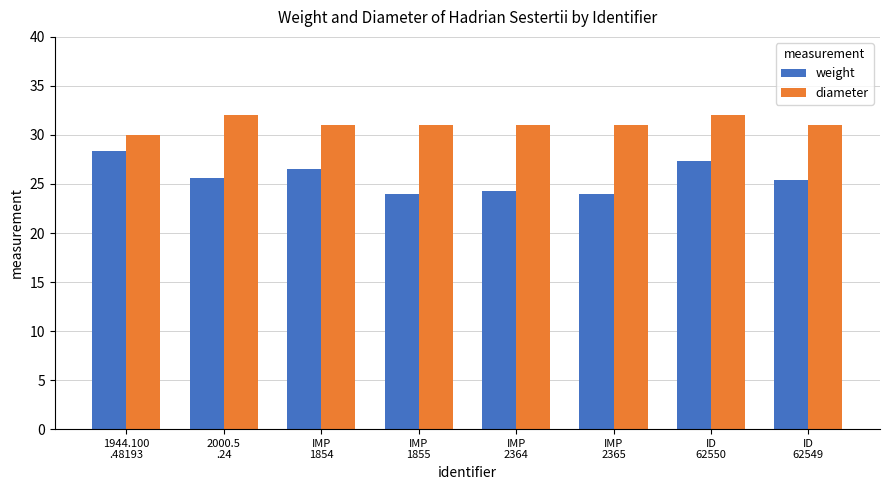

At which category is the sum across all series the highest?

ID
62550